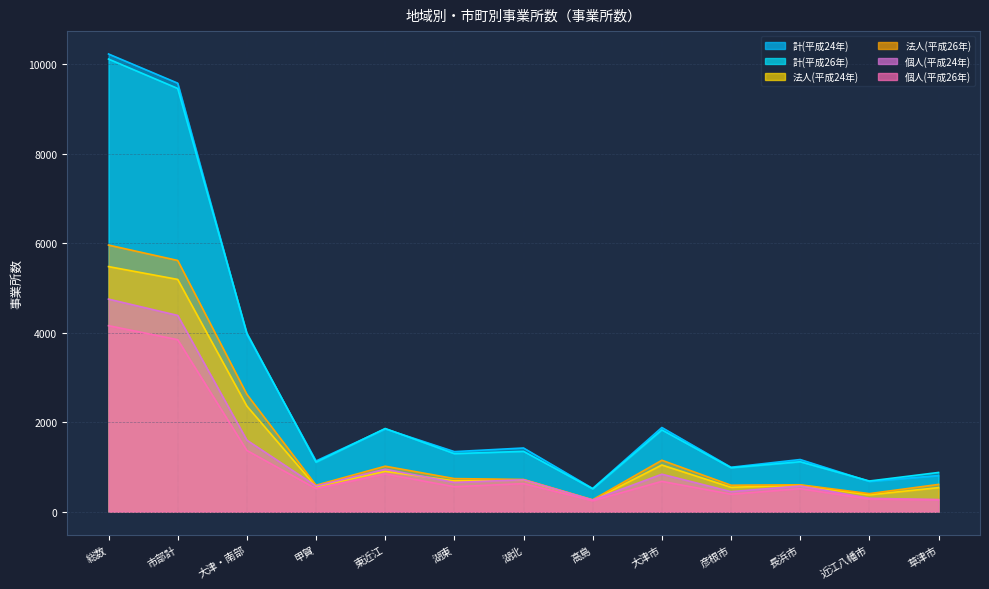

At which category is the sum across all series the highest?

総数